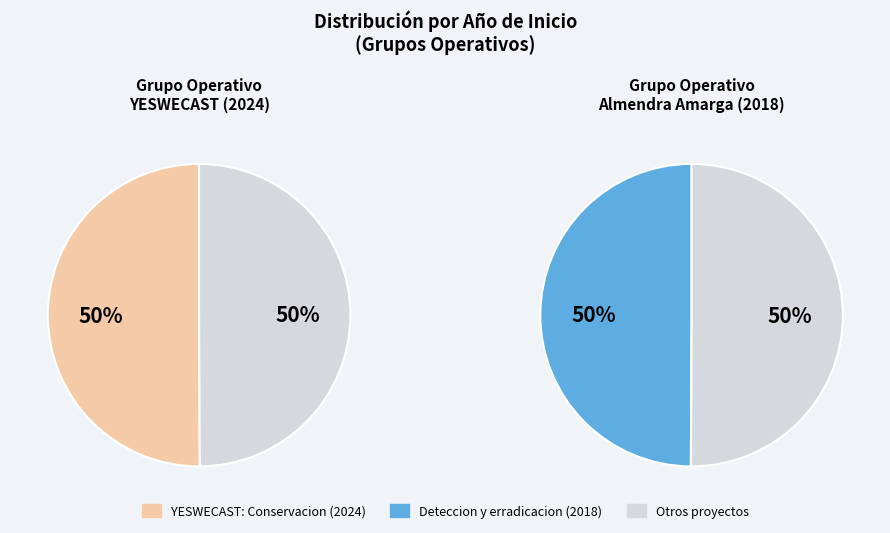

To the nearest percent, what is the combined percentage of Deteccion y erradicacion (2018) and YESWECAST: Conservacion (2024)?

100%